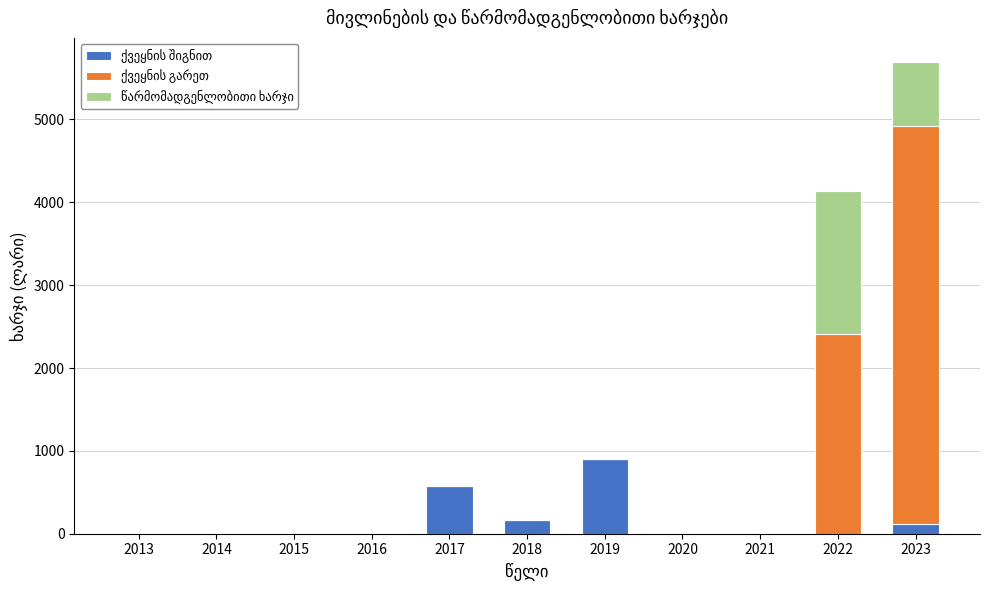

How many data points does each series have?

11